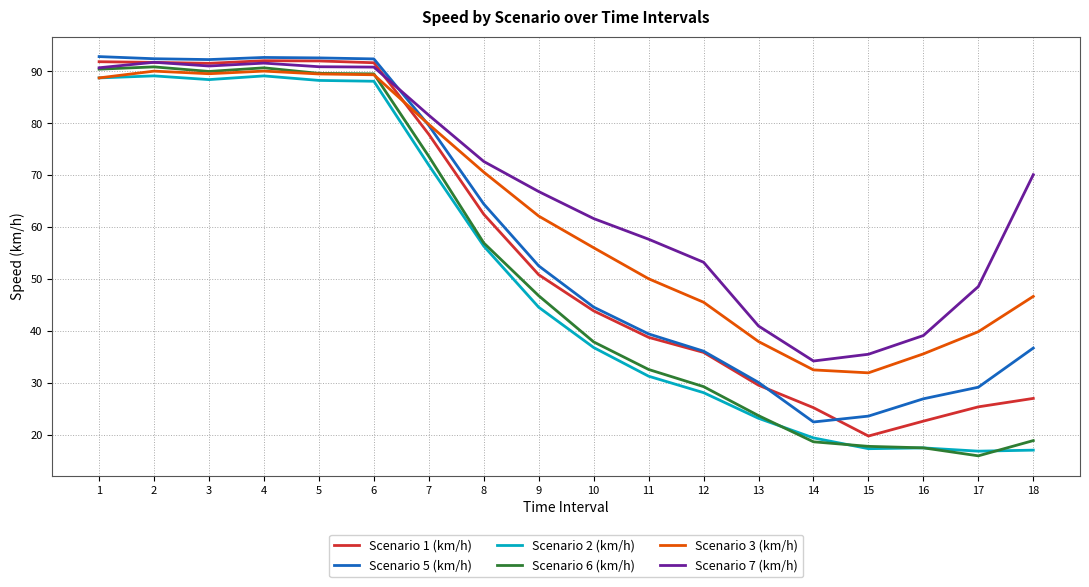

What is the difference between the maximum and minimum values in the Scenario 2 (km/h) series?

72.3